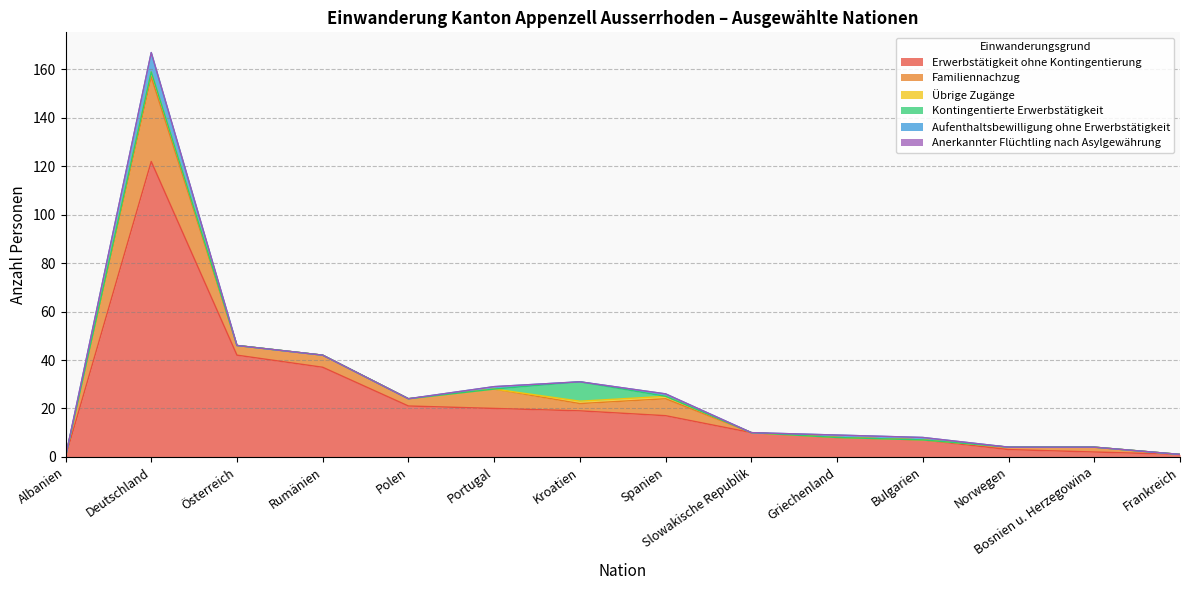

Where does the Familiennachzug series first go above 3?

Deutschland